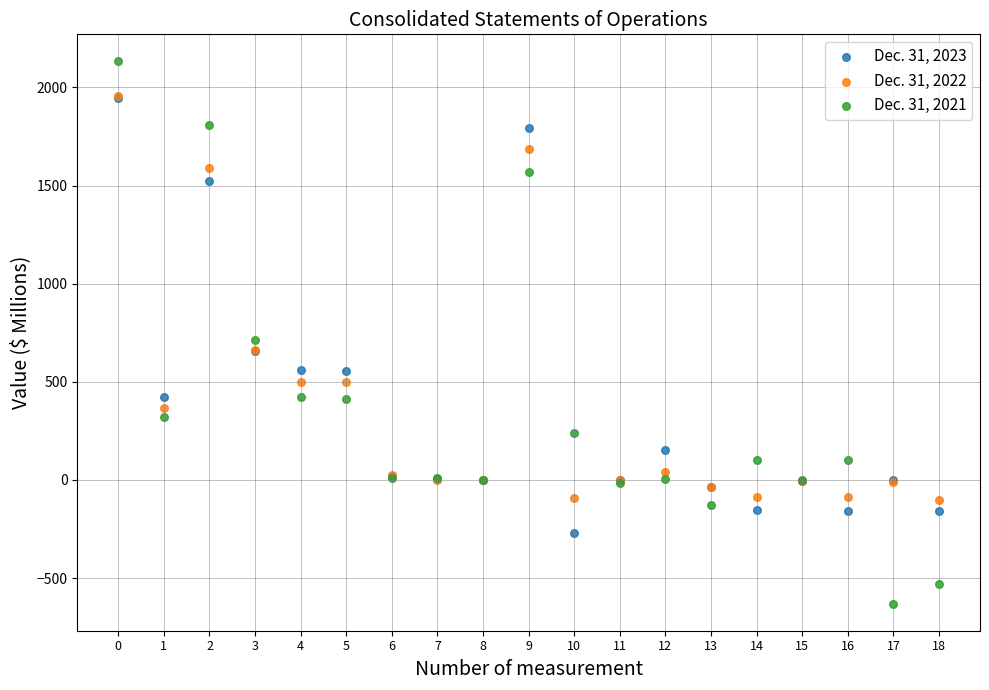

What are all the series names shown in the legend?

Dec. 31, 2023, Dec. 31, 2022, Dec. 31, 2021